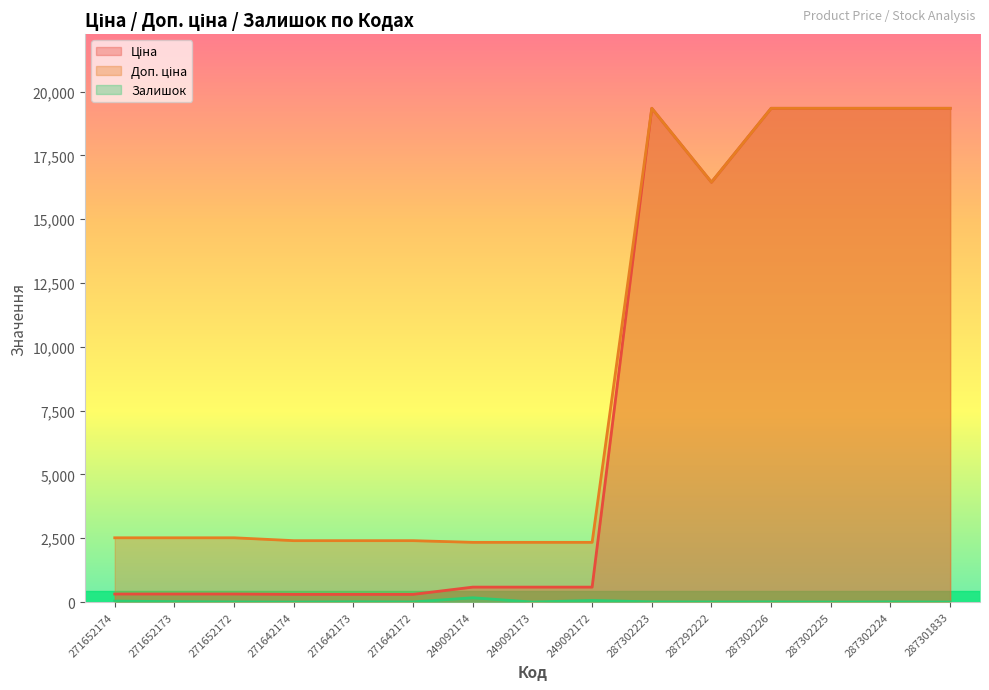

Which series has the largest total across all categories?

Доп. ціна